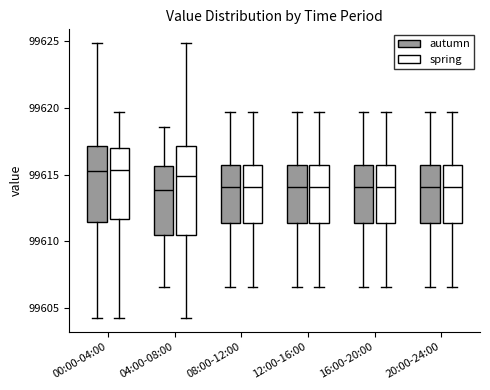

Which box is the tallest, from its lower edge to its upper edge?

04:00-08:00 (spring)